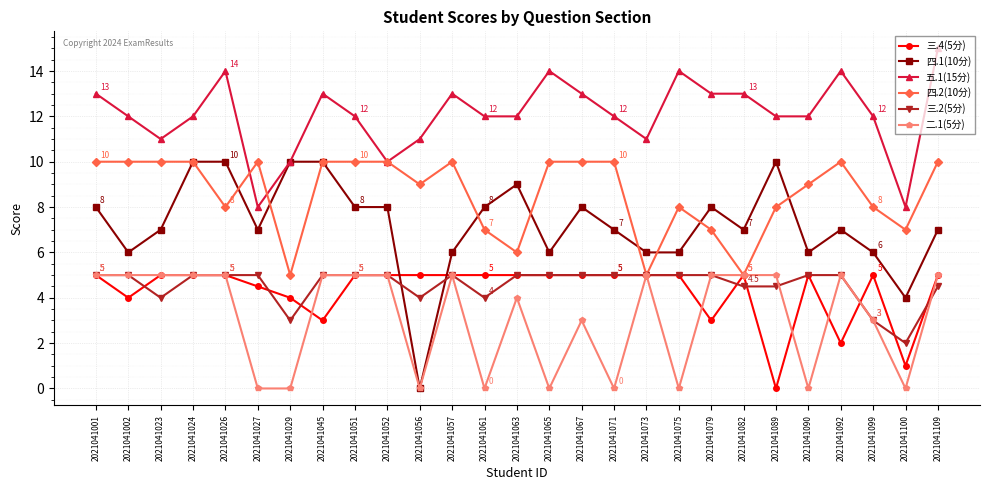

Between 2021041052 and 2021041067, which series saw the biggest shift?

五.1(15分)